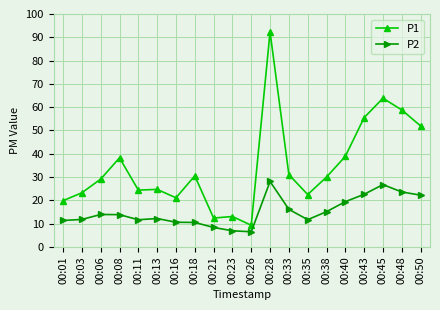

True or false: P2 and P1 cross at least once.

False